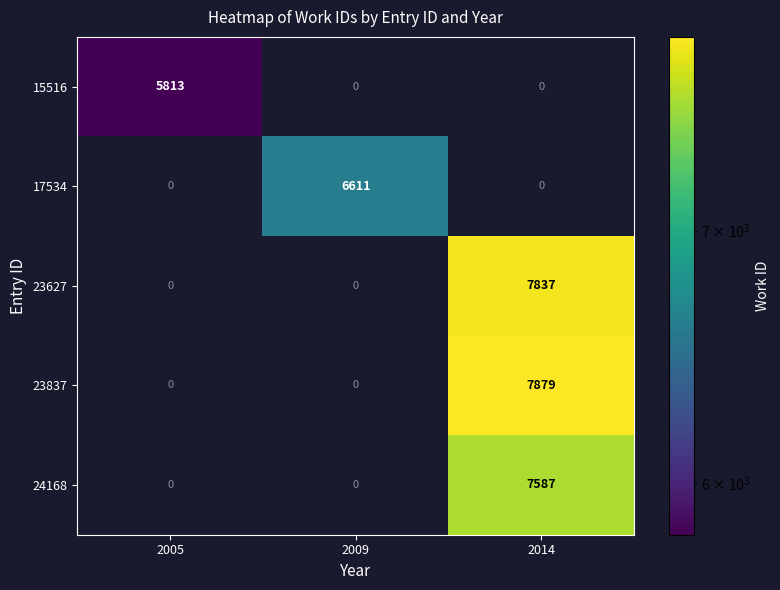

The value of 17534 at 2005 is 2613. True or false?

False